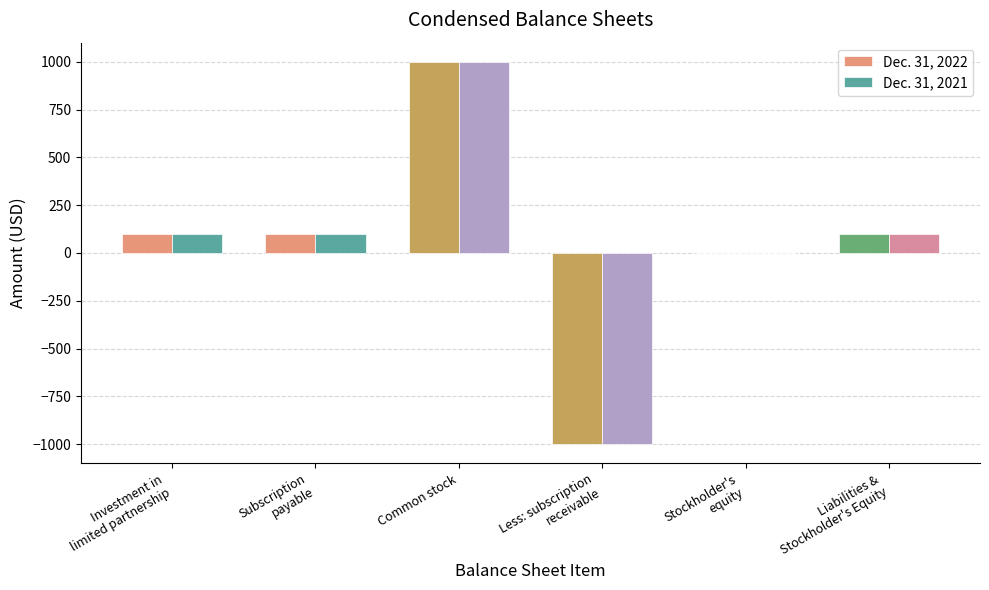

How many distinct data groups are displayed?

2